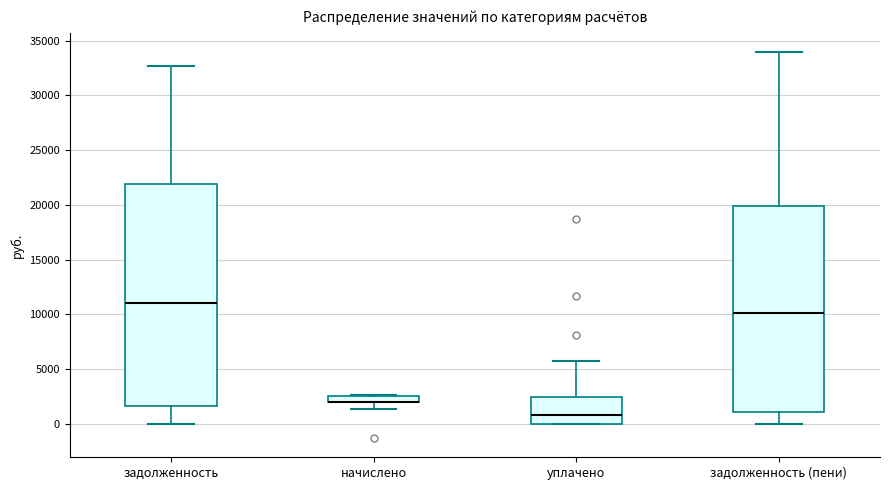

Which box is the tallest, from its lower edge to its upper edge?

задолженность